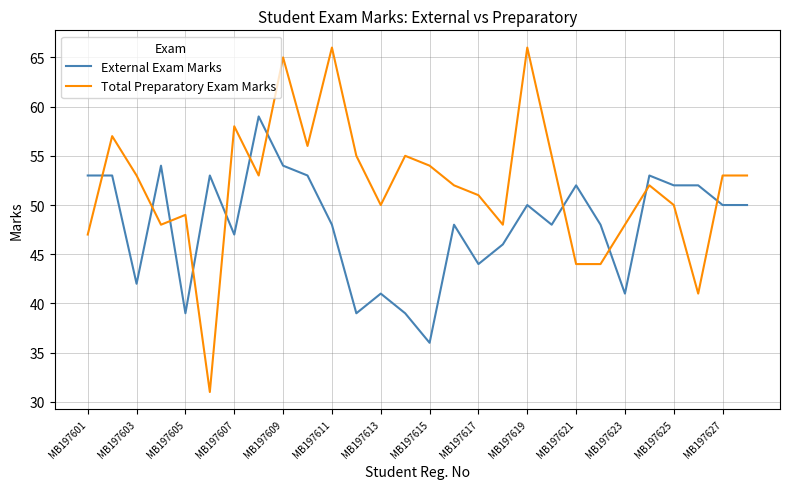

Which series has the widest spread of values?

Total Preparatory Exam Marks